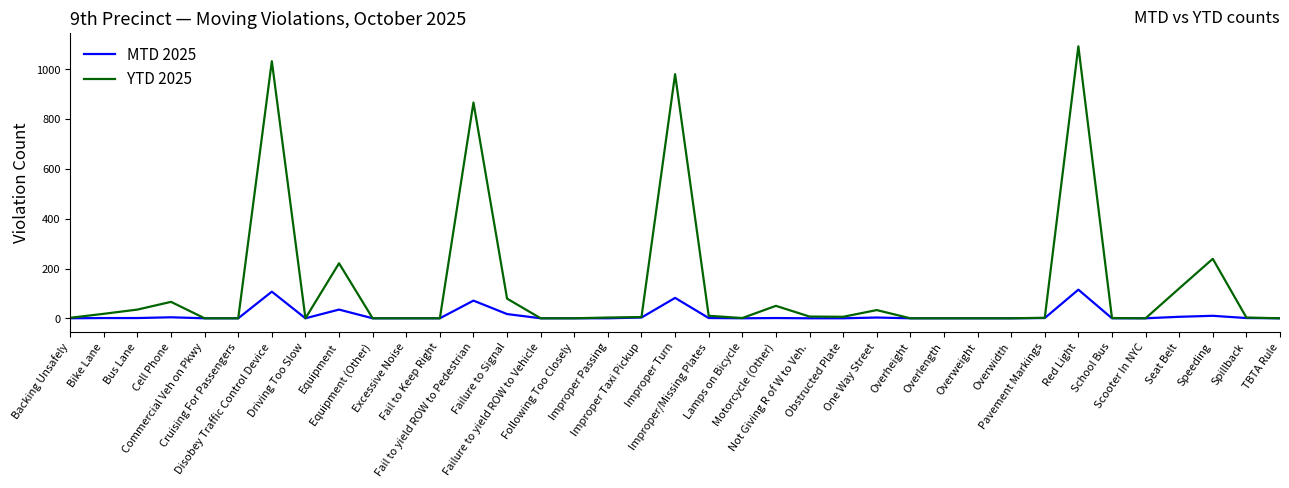

Which series has the widest spread of values?

YTD 2025